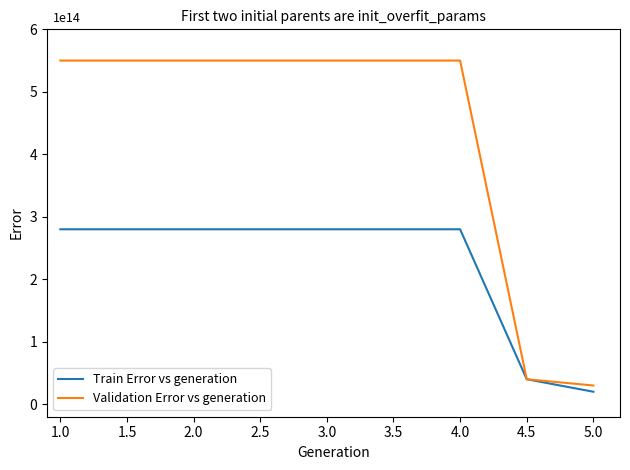

The Validation Error vs generation series shows 5.5 at 1.0. True or false?

True